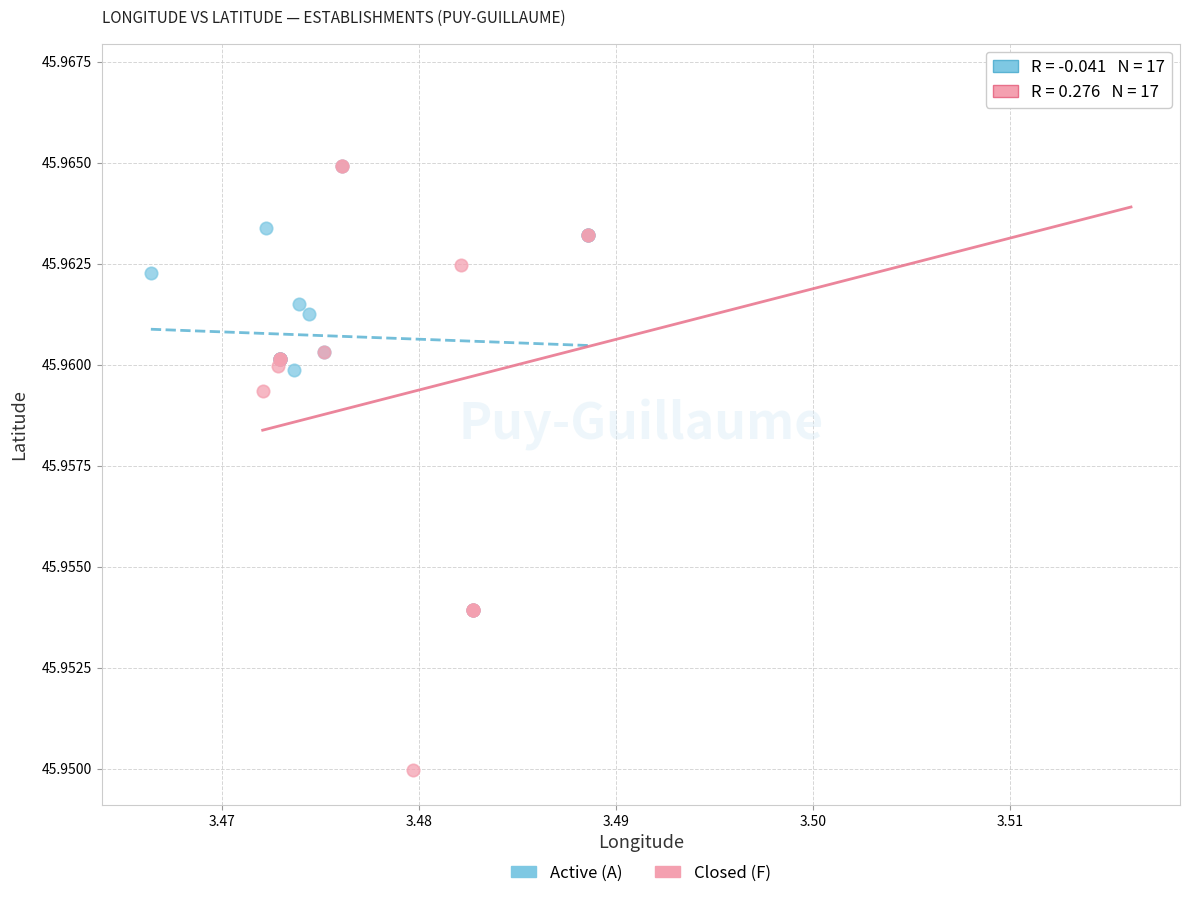

Which series reaches the maximum Y coordinate?

Closed (F)